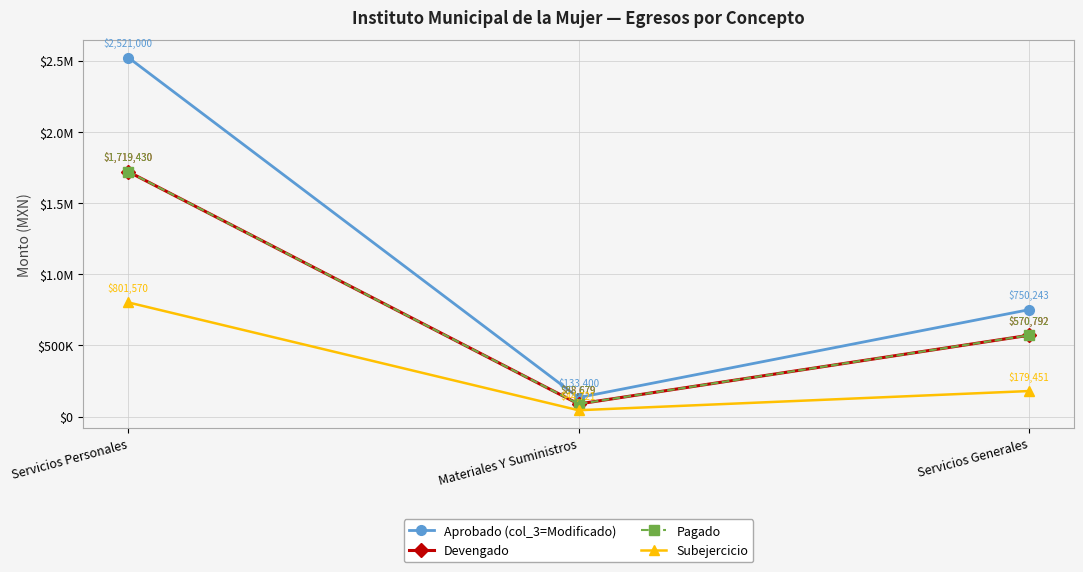

Does the chart have visible grid lines?

Yes